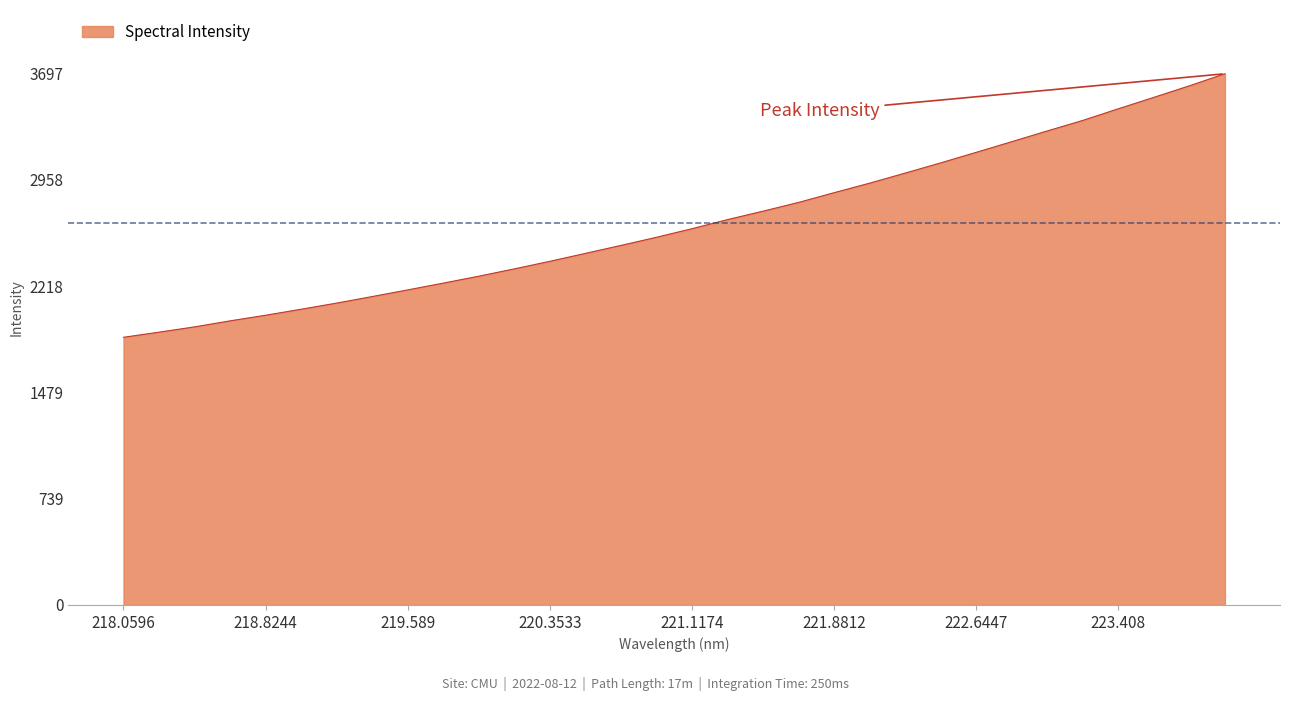

What is the difference between the maximum and minimum values?

1834.5